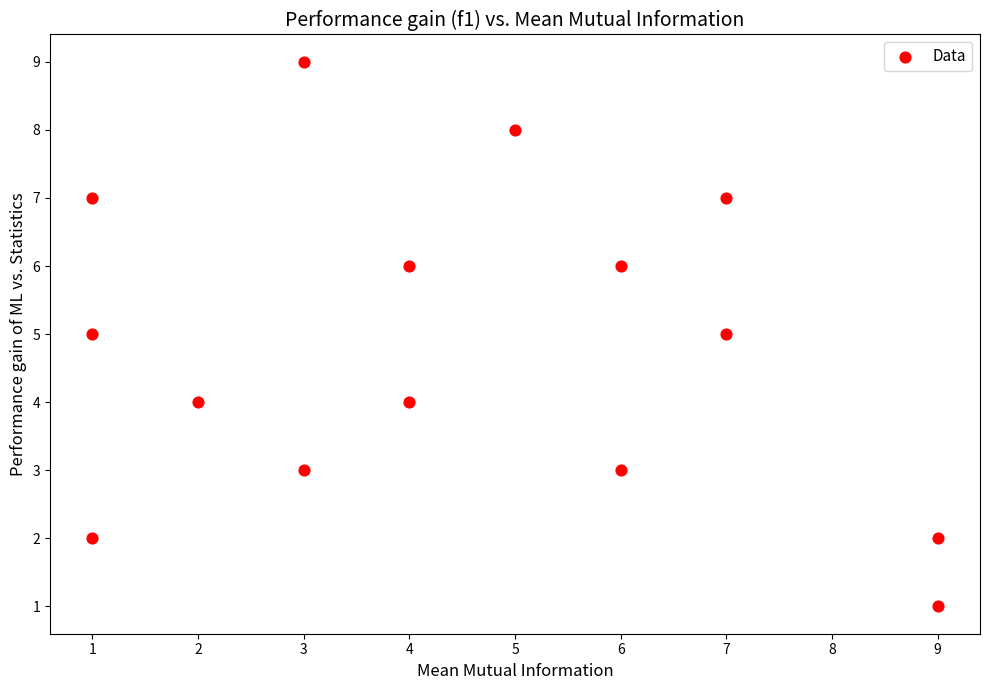

What is the range of Y values (max minus min)?

8